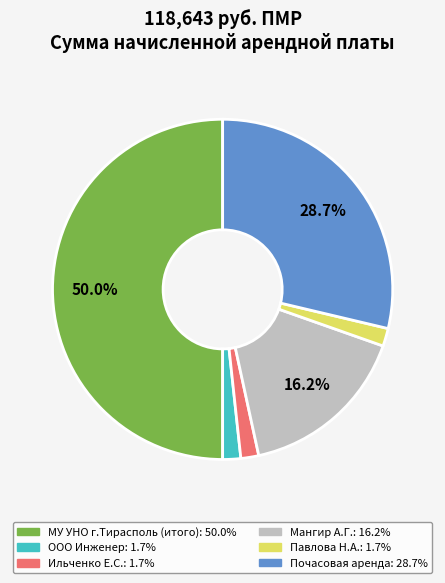

What is the largest slice in the pie chart?

МУ УНО г.Тирасполь (итого)